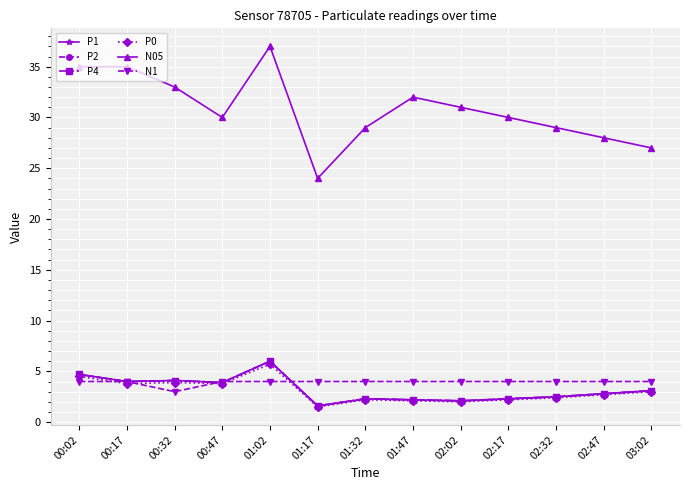

Rank the series at 02:17 from highest to lowest value.

N05, N1, P1, P2, P4, P0